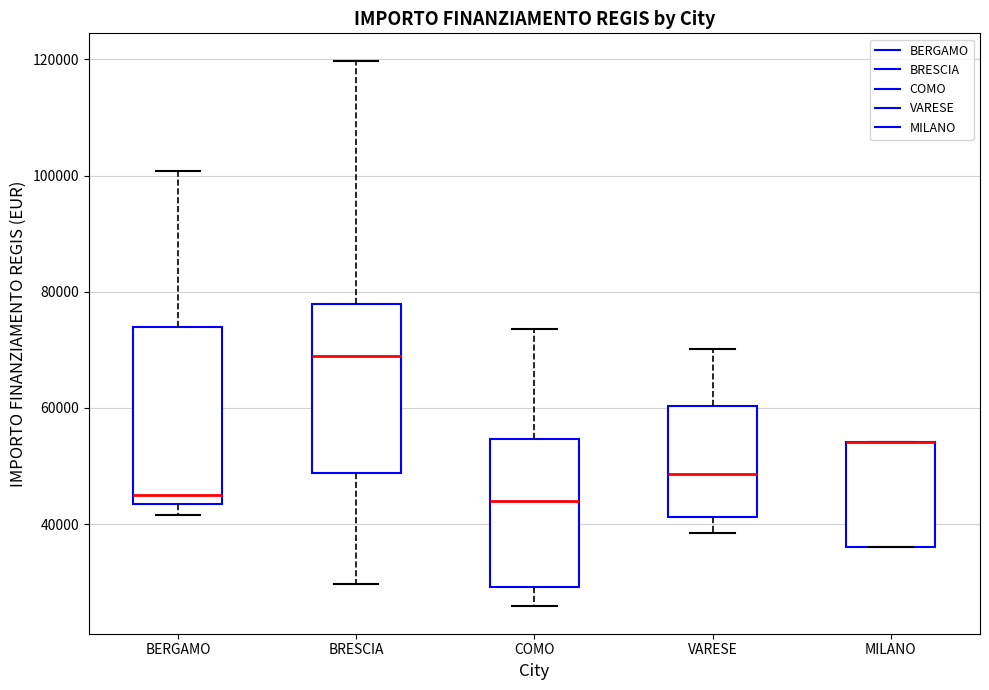

Where does the upper whisker of the box for BERGAMO end on the y-axis? The values are not printed on the chart, so give them approximately, as read against the axis.

100000